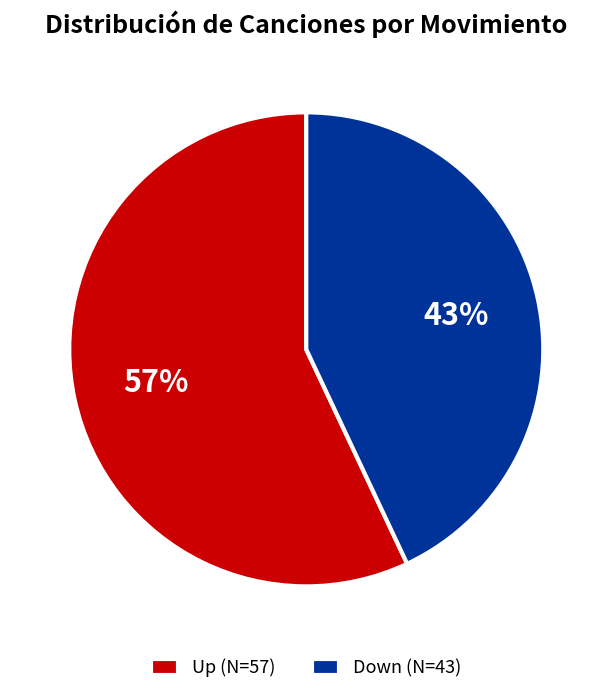

What is the largest slice in the pie chart?

Up (N=57)